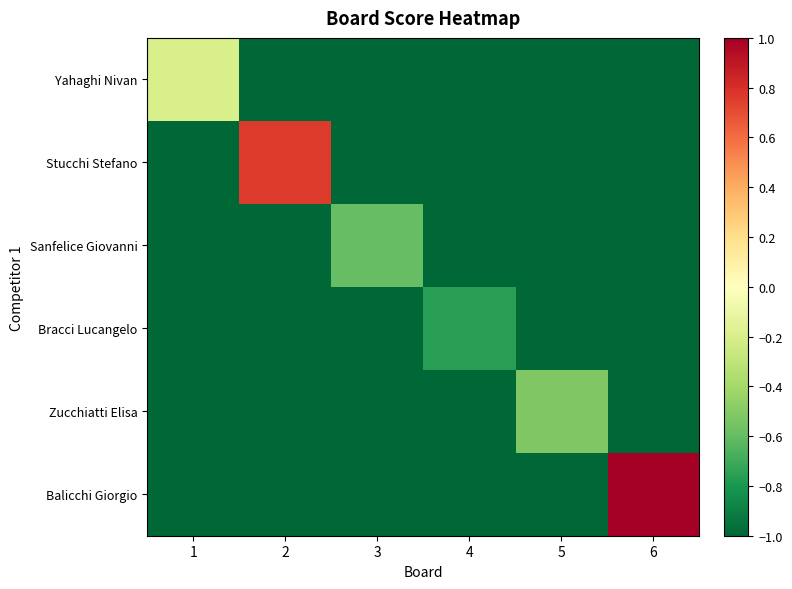

Reading left to right, what are all the values shown in this chart?

Yahaghi Nivan: 1=-0.2	2=-1.0	3=-1.0	4=-1.0	5=-1.0	6=-1.0
Stucchi Stefano: 1=-1.0	2=0.8	3=-1.0	4=-1.0	5=-1.0	6=-1.0
Sanfelice Giovanni: 1=-1.0	2=-1.0	3=-0.6	4=-1.0	5=-1.0	6=-1.0
Bracci Lucangelo: 1=-1.0	2=-1.0	3=-1.0	4=-0.8	5=-1.0	6=-1.0
Zucchiatti Elisa: 1=-1.0	2=-1.0	3=-1.0	4=-1.0	5=-0.5	6=-1.0
Balicchi Giorgio: 1=-1.0	2=-1.0	3=-1.0	4=-1.0	5=-1.0	6=1.0